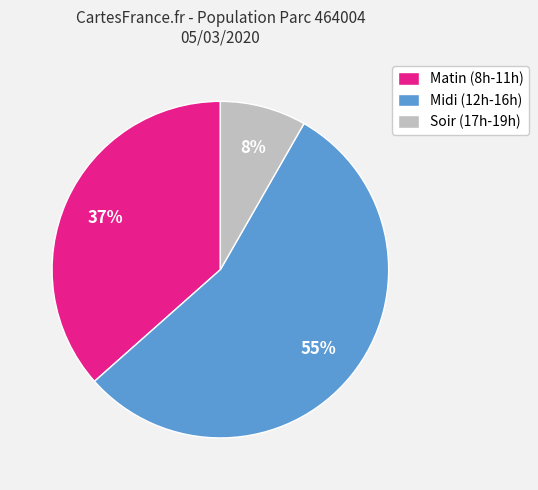

Combined, do Soir (17h-19h) and Matin (8h-11h) account for over 50%?

No